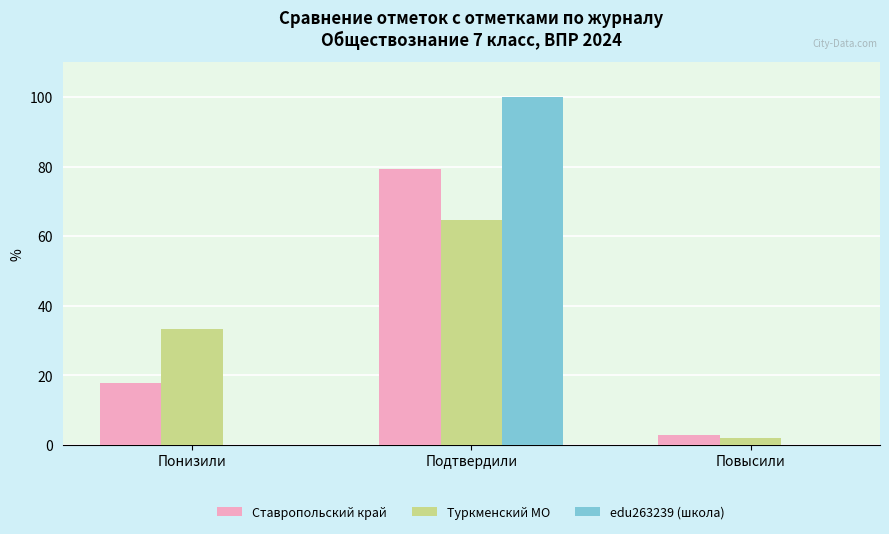

What is the sum of all edu263239 (школа) values?

100.0